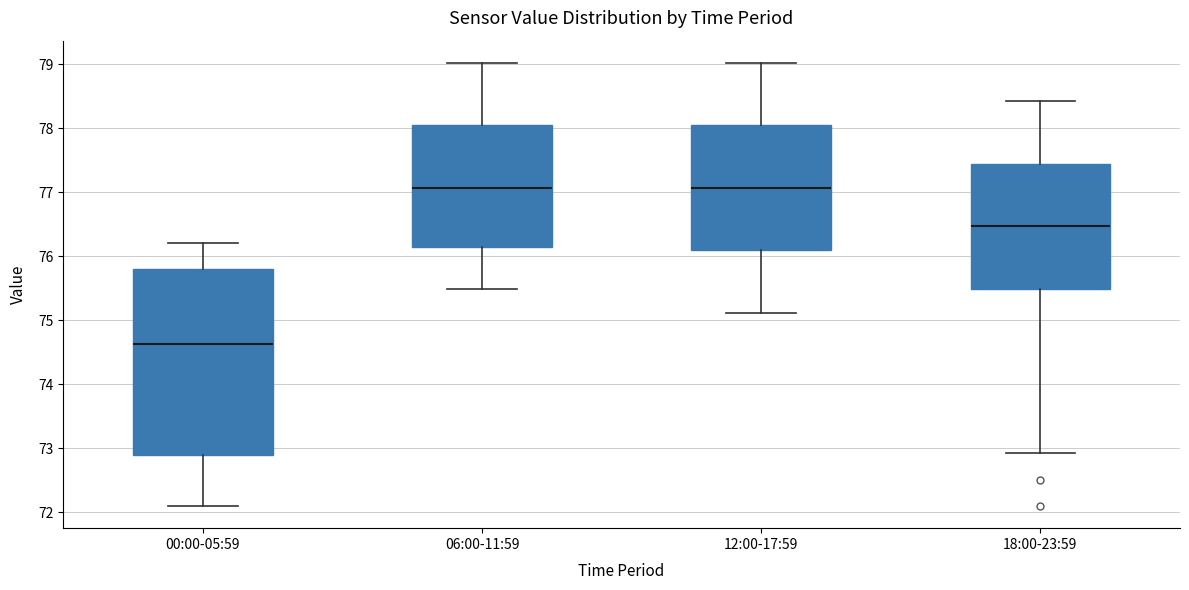

Which box is the tallest, from its lower edge to its upper edge?

00:00-05:59